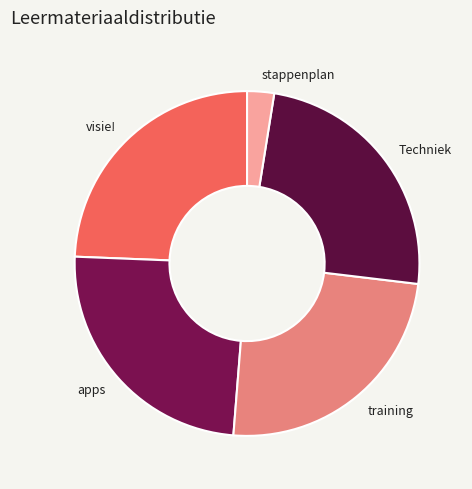

To the nearest percent, what is the average slice percentage?

20%